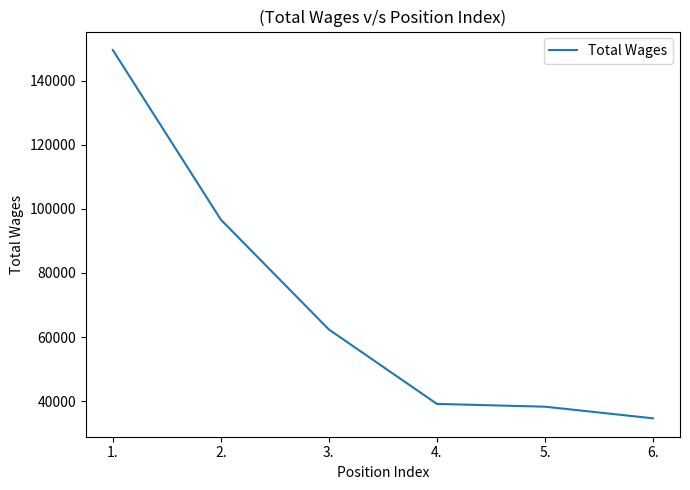

Where does the data first go above 62354?

1.